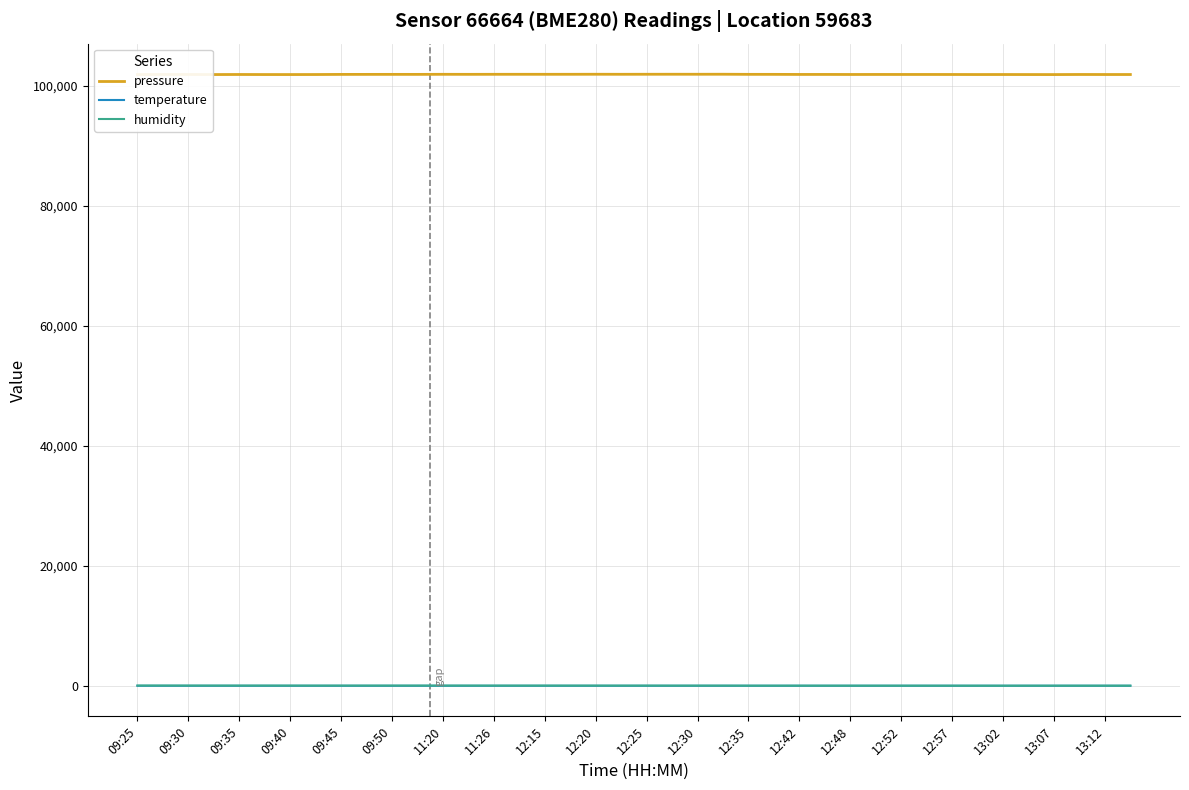

What is the maximum value shown in the chart?

101879.9